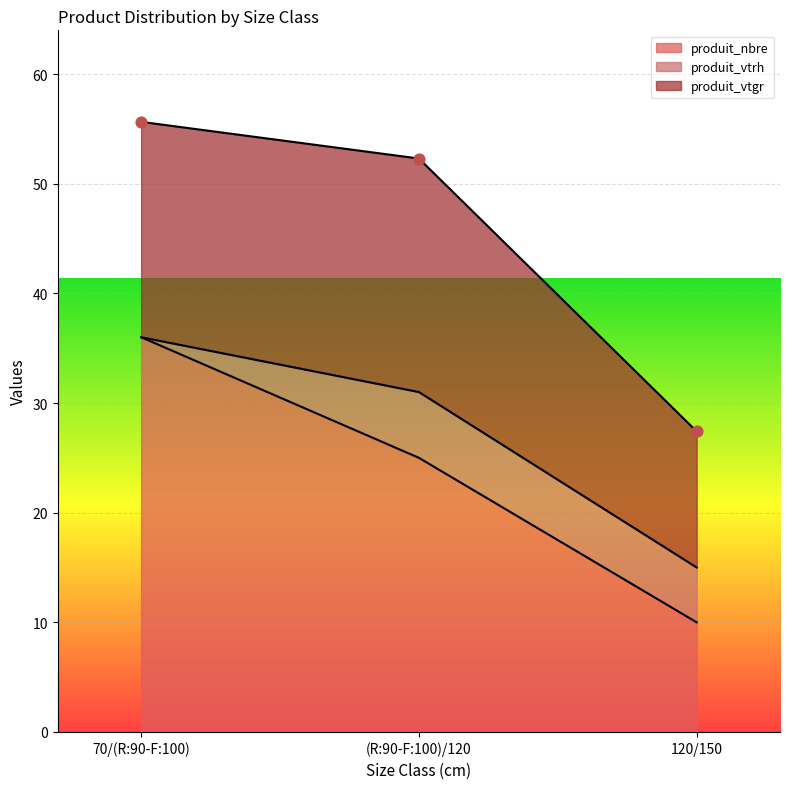

What is the total value across all series at 120/150?

27.4